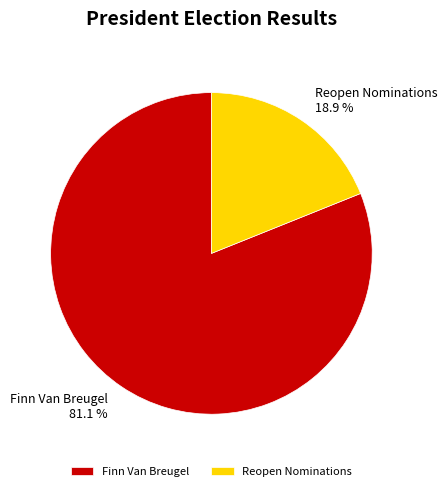

How many segments does this pie chart have?

2